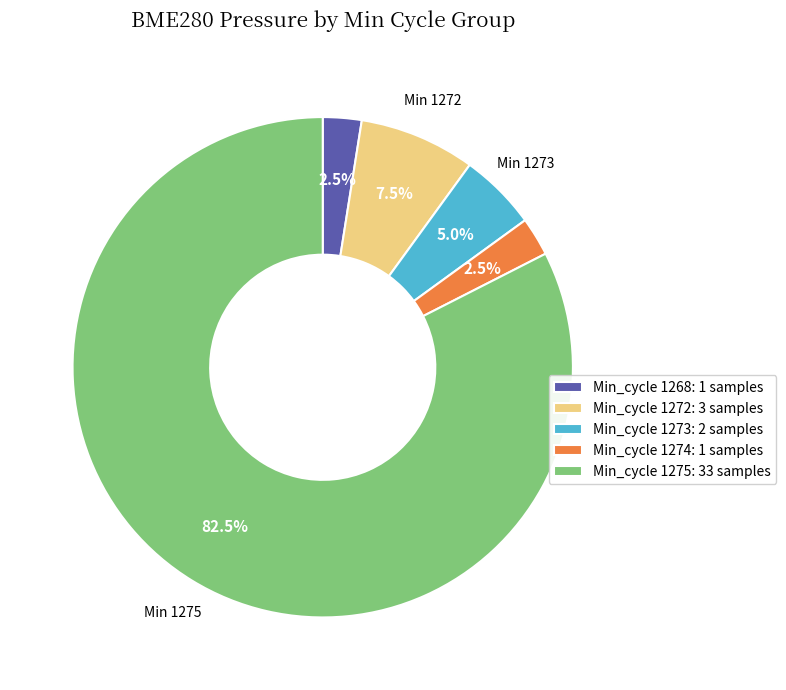

What percentage is NOT represented by Min_cycle 1272: 3 samples?

92.5%